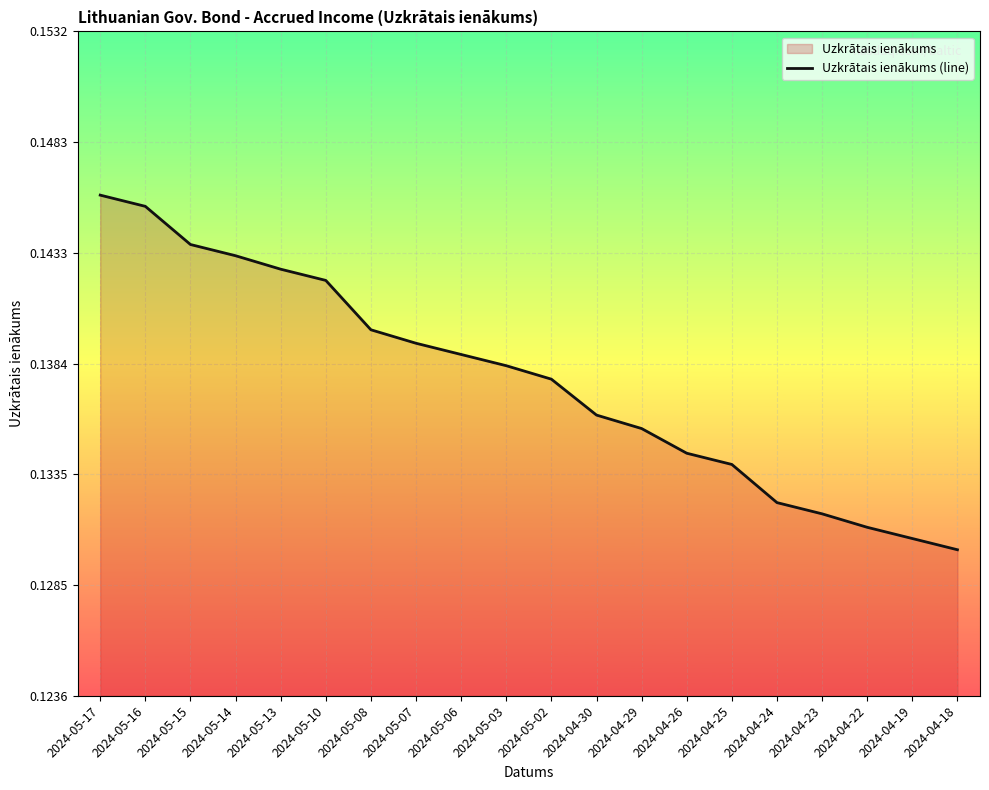

Which has a higher value, 2024-05-07 or 2024-05-02?

2024-05-07